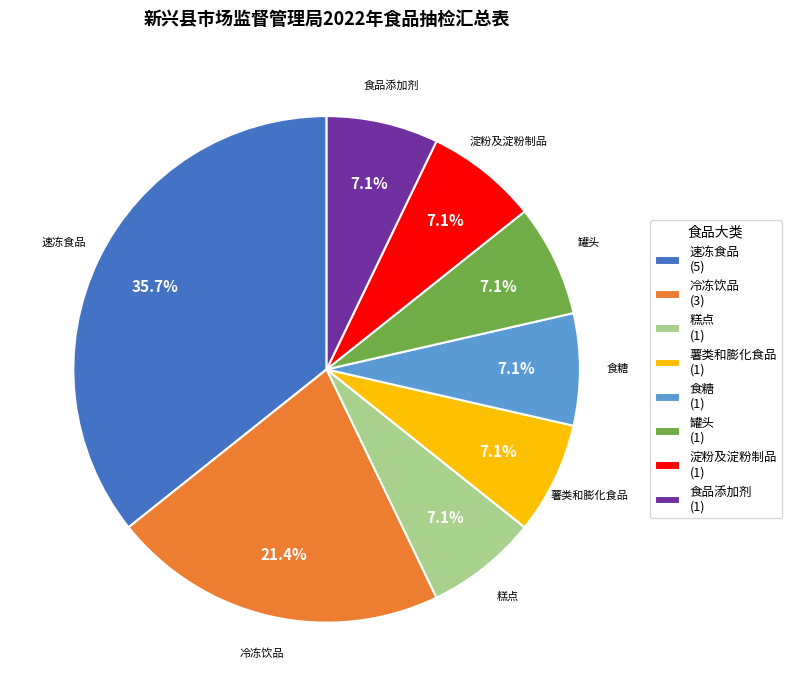

How many slices are in this pie chart?

8